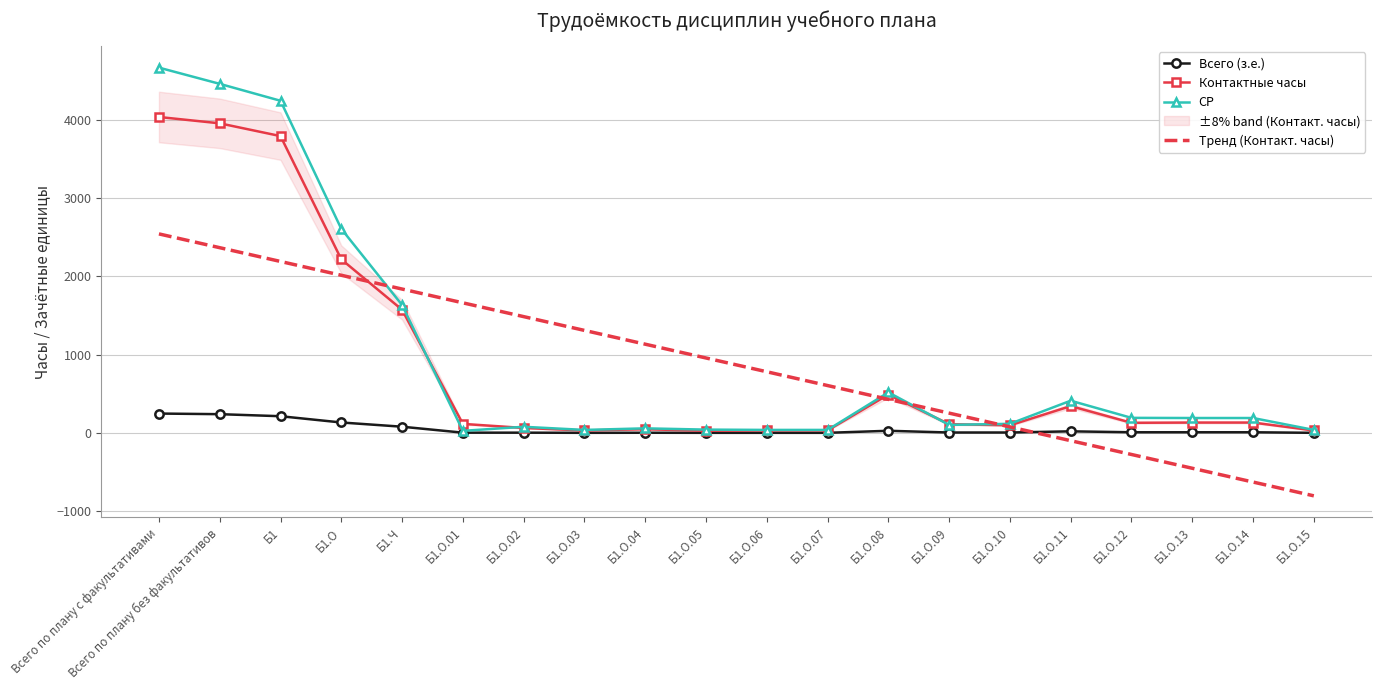

True or false: Контактные часы and Тренд (Контакт. часы) cross at least once.

True